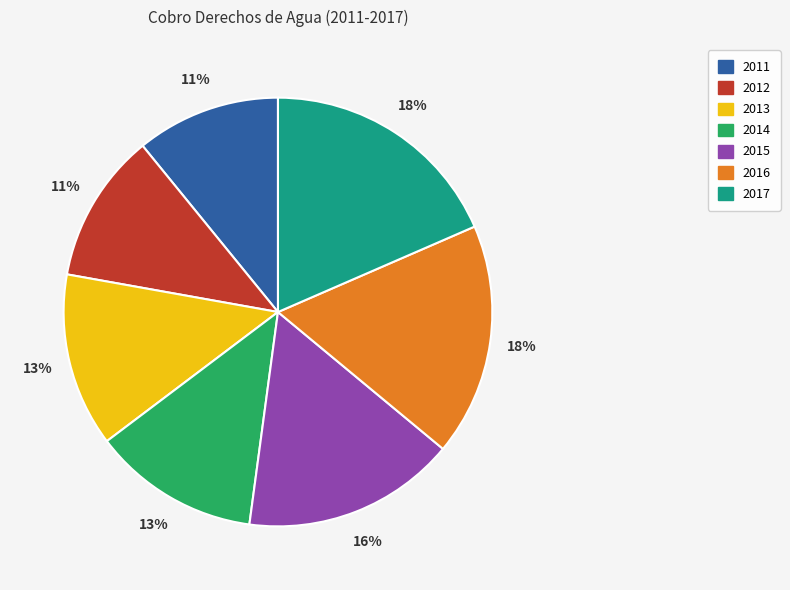

Is the sum of 2012 and 2016 greater than half?

No